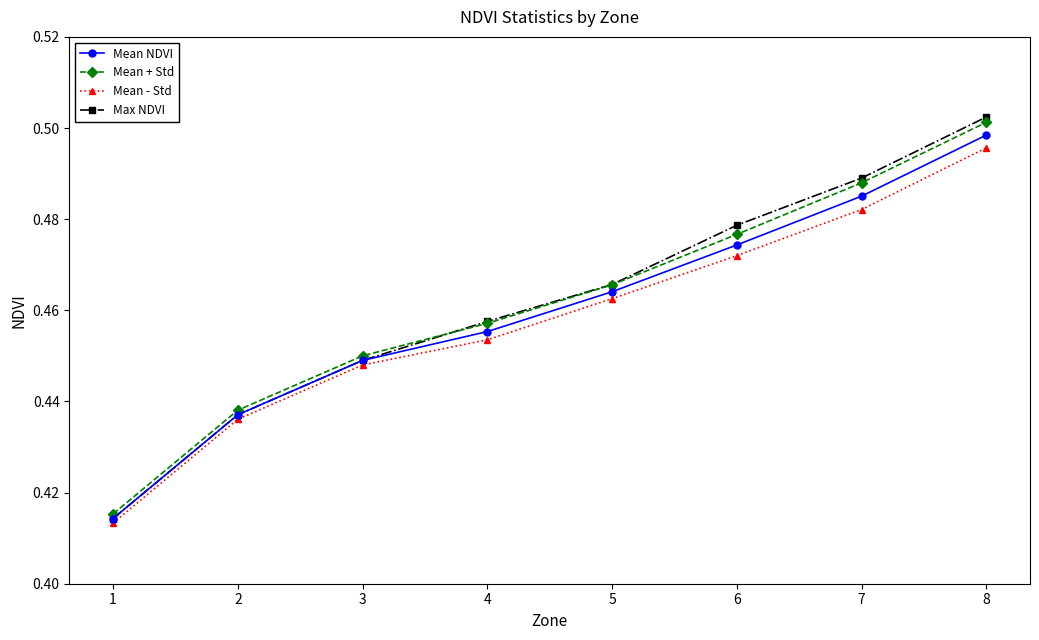

Between 2 and 7, which series saw the biggest shift?

Max NDVI